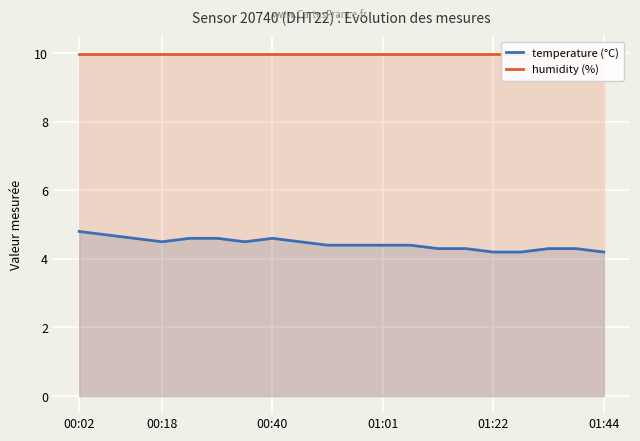

True or false: temperature (°C) and humidity (%) intersect in this chart.

False